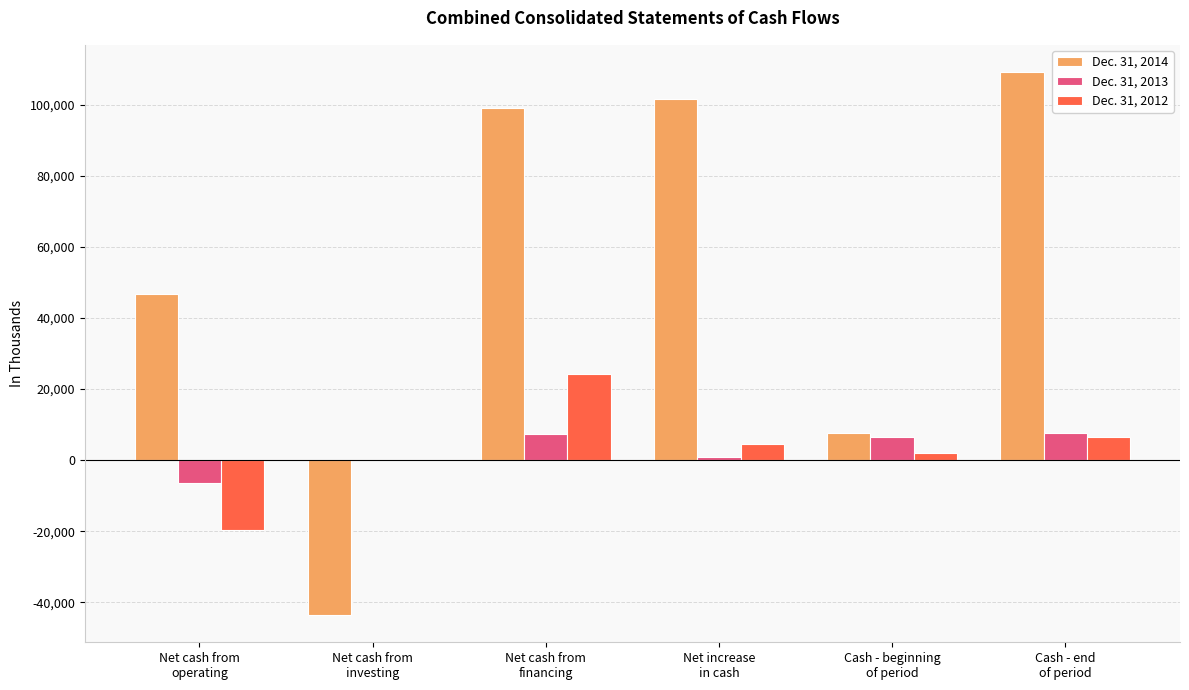

Which series has the largest total across all categories?

Dec. 31, 2014